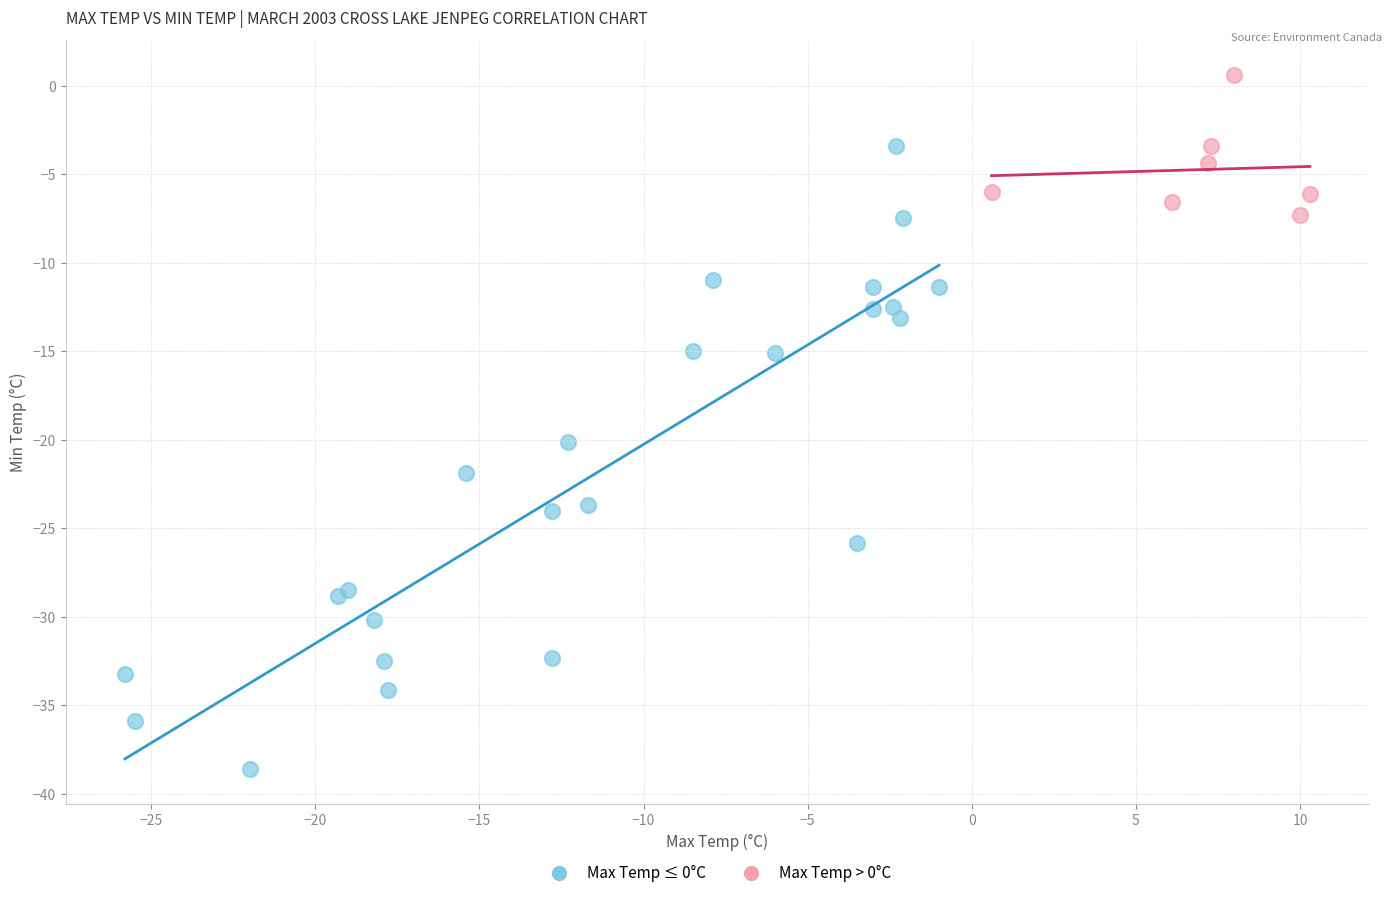

Which series has the largest Y range (max minus min)?

Max Temp ≤ 0°C